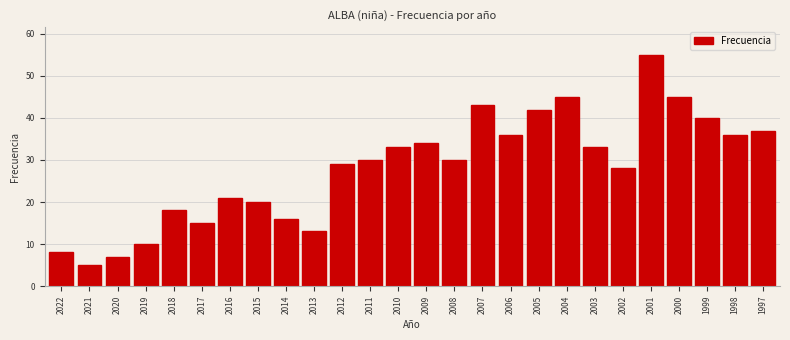

Reading right to left, what are all the values shown in this chart?

37	36	40	45	55	28	33	45	42	36	43	30	34	33	30	29	13	16	20	21	15	18	10	7	5	8